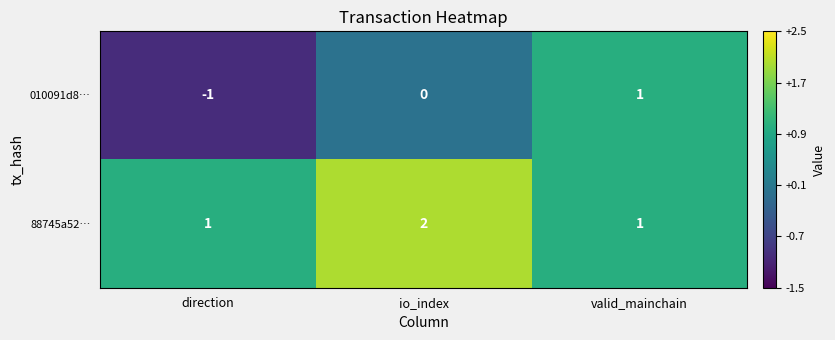

At which label does 010091d8… reach its peak?

valid_mainchain